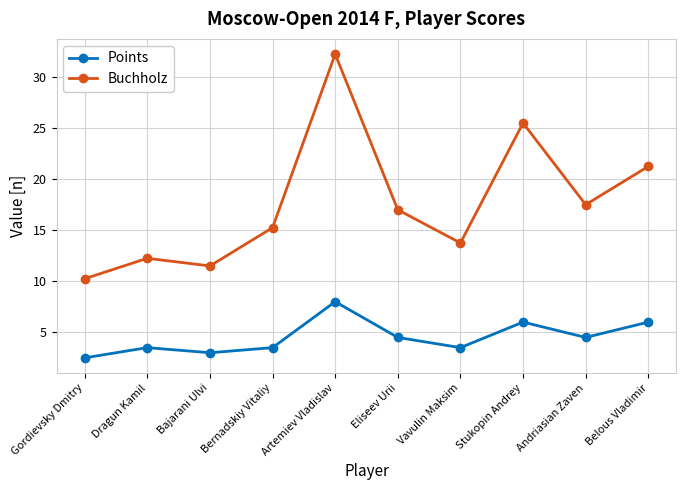

What is the spread (max minus min) of values at Eliseev Urii?

12.5